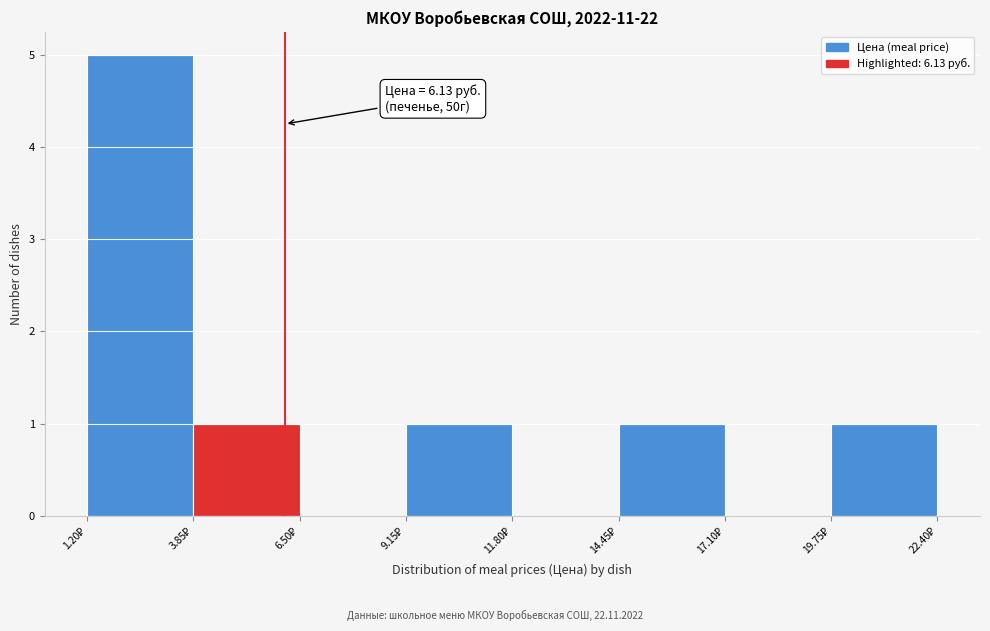

Which range on the x-axis has the tallest bar?

1.20 to 3.85